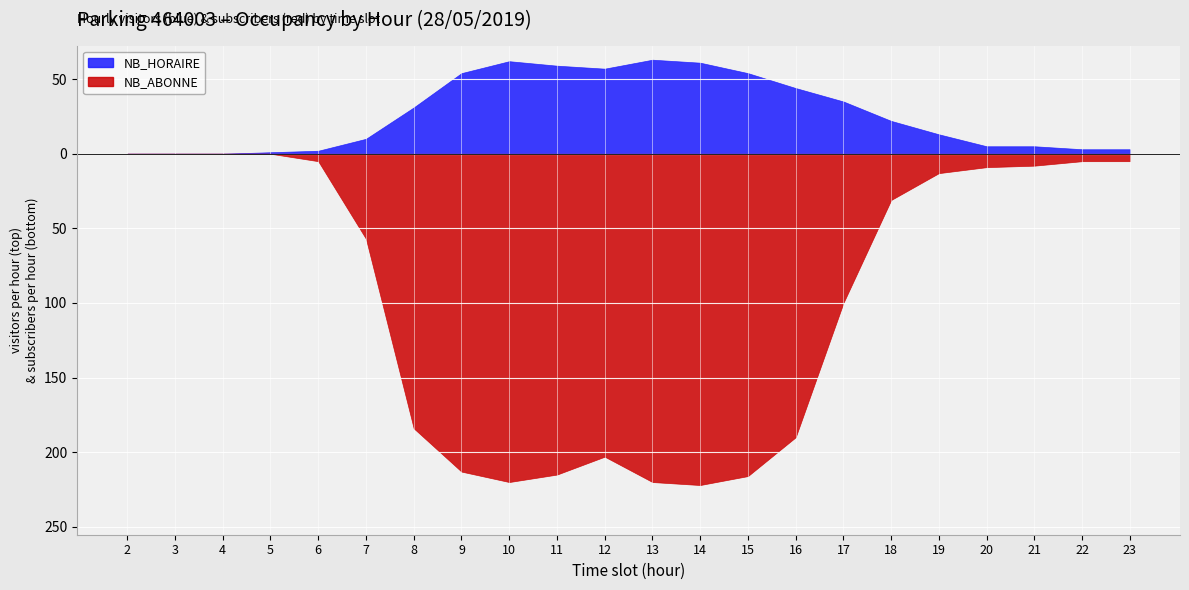

Does the chart display data point markers on the line(s)?

No